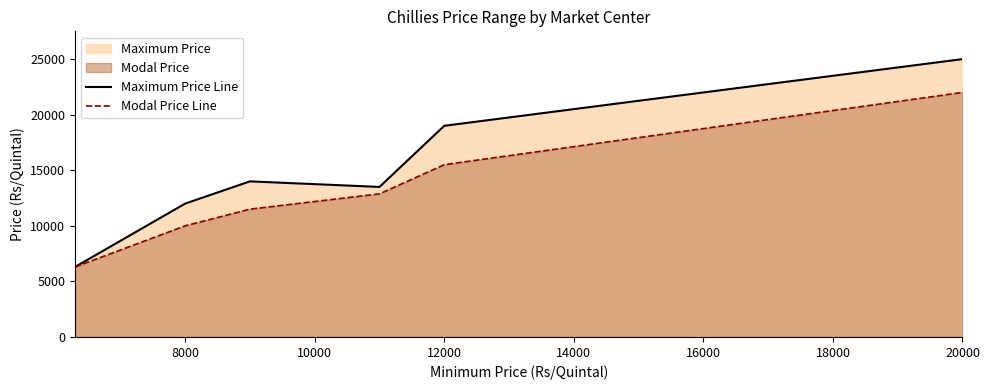

How many interior local peaks does the Maximum Price Line series have?

1